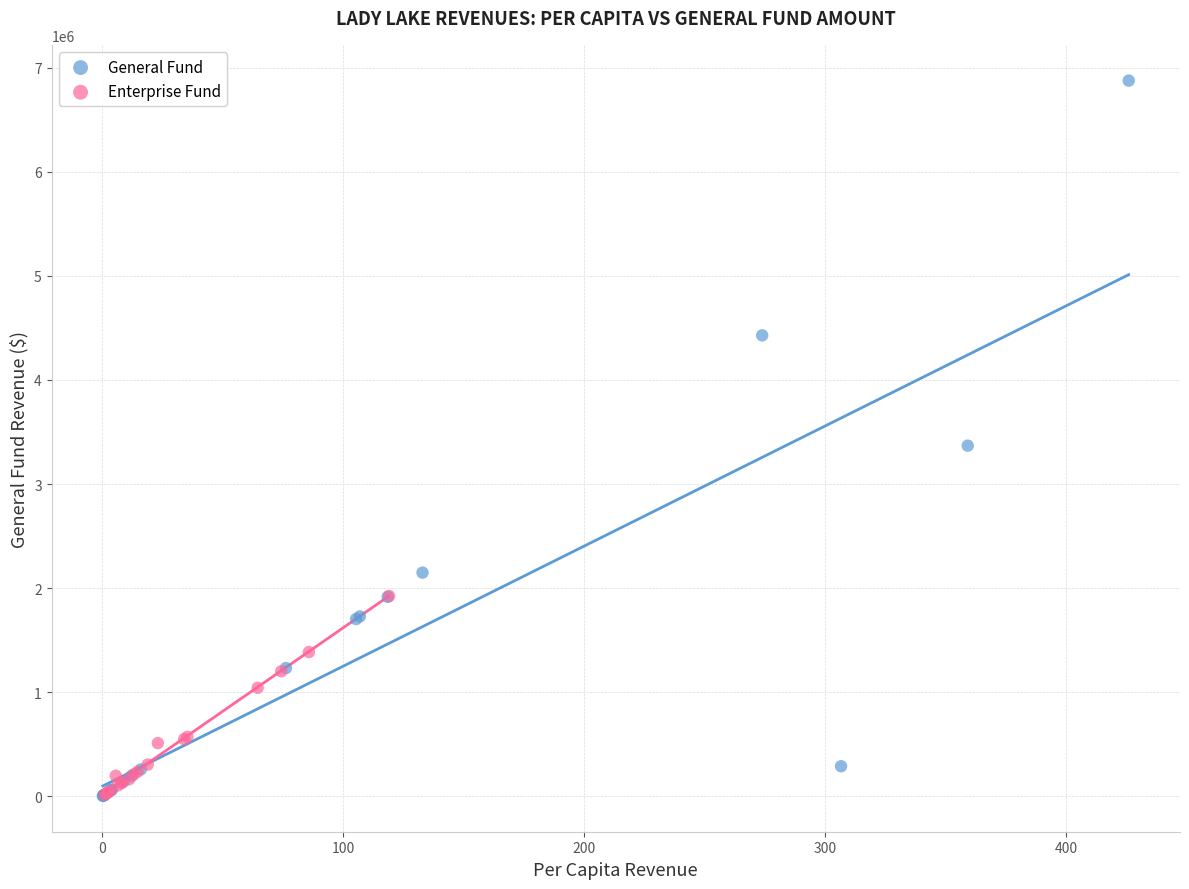

Which series has the widest spread of Y values?

General Fund